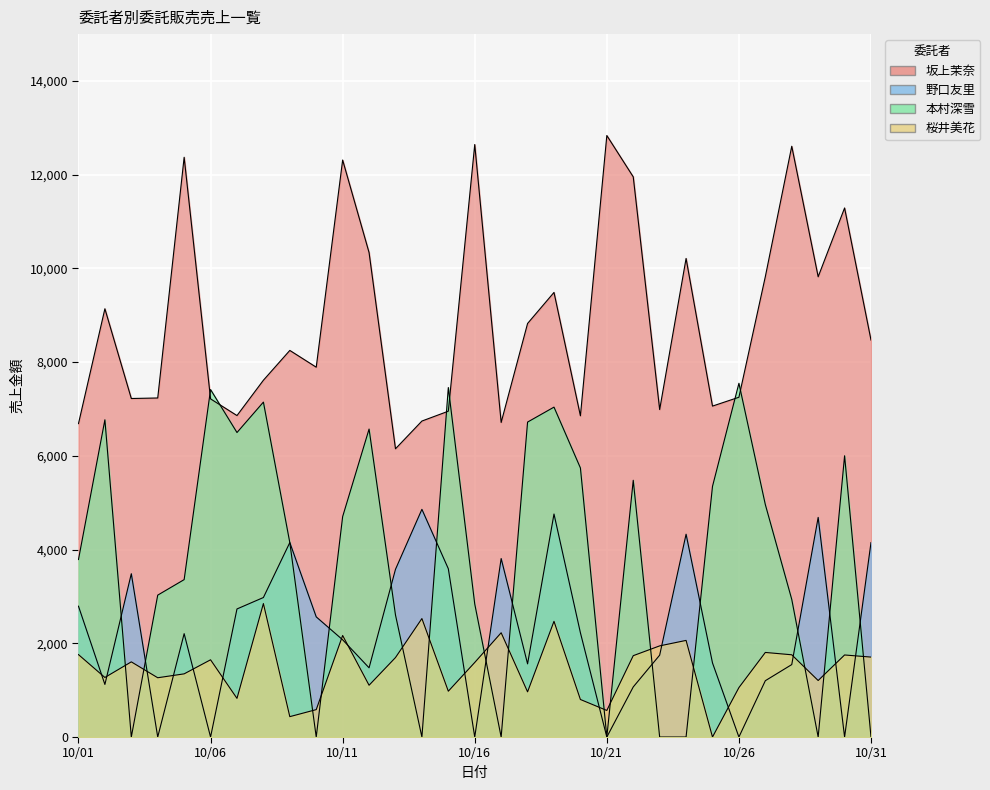

How many series are shown in this chart?

4